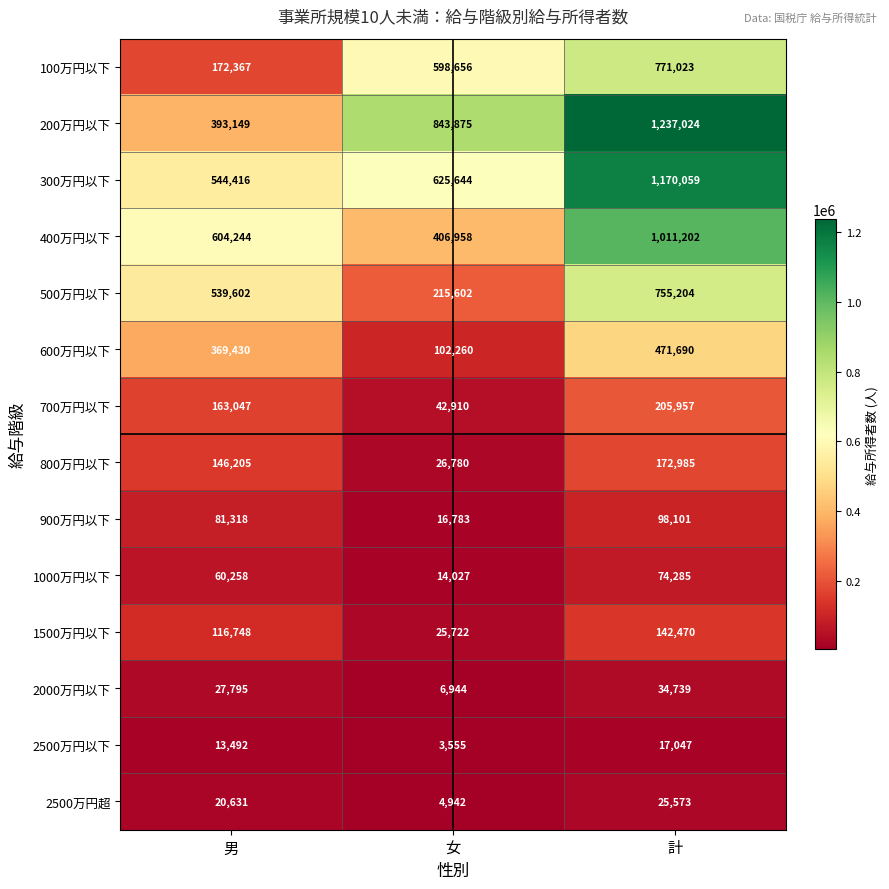

What is the maximum value for 2500万円超?

25573